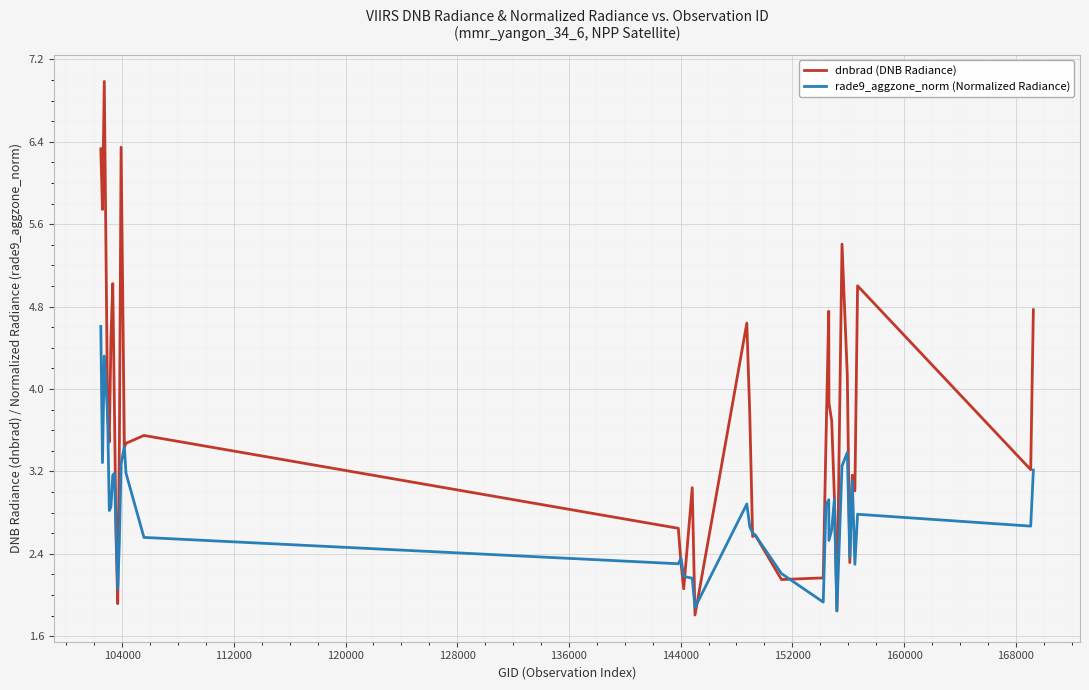

What is the maximum value for rade9_aggzone_norm (Normalized Radiance)?

4.6